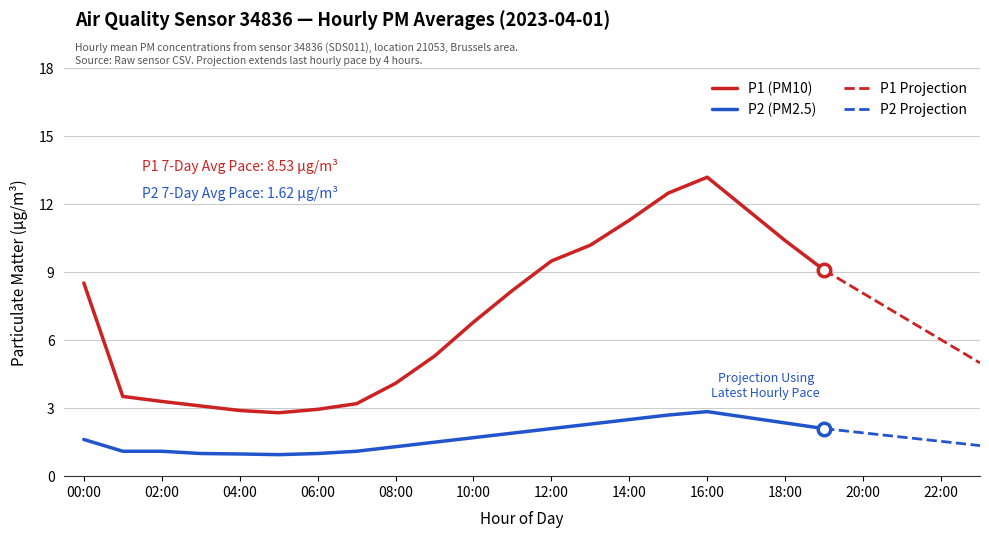

How many lines are shown in the chart?

2